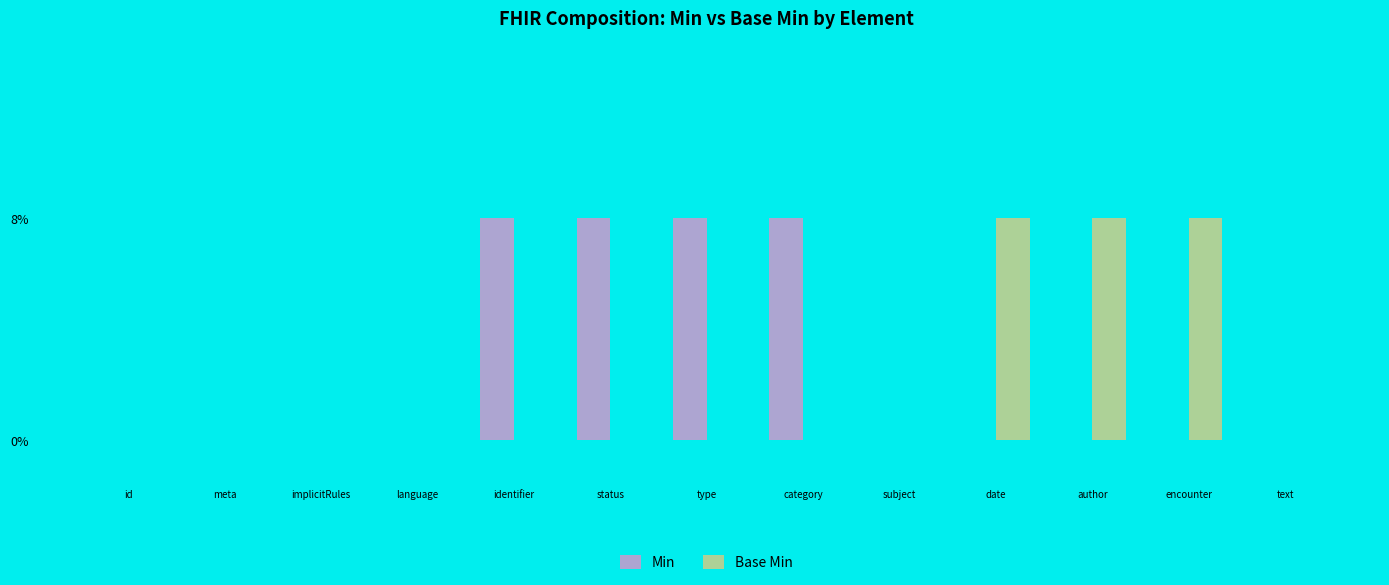

True or false: Base Min has a value of 1 at date.

True